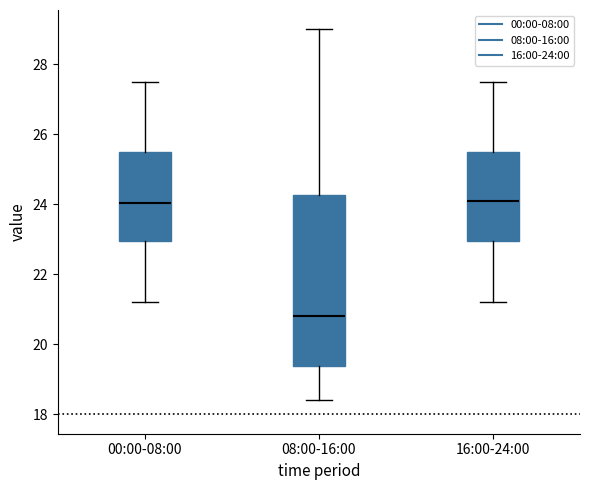

Where is the lower edge of the box for 16:00-24:00 on the y-axis? The values are not printed on the chart, so give them approximately, as read against the axis.

23.0